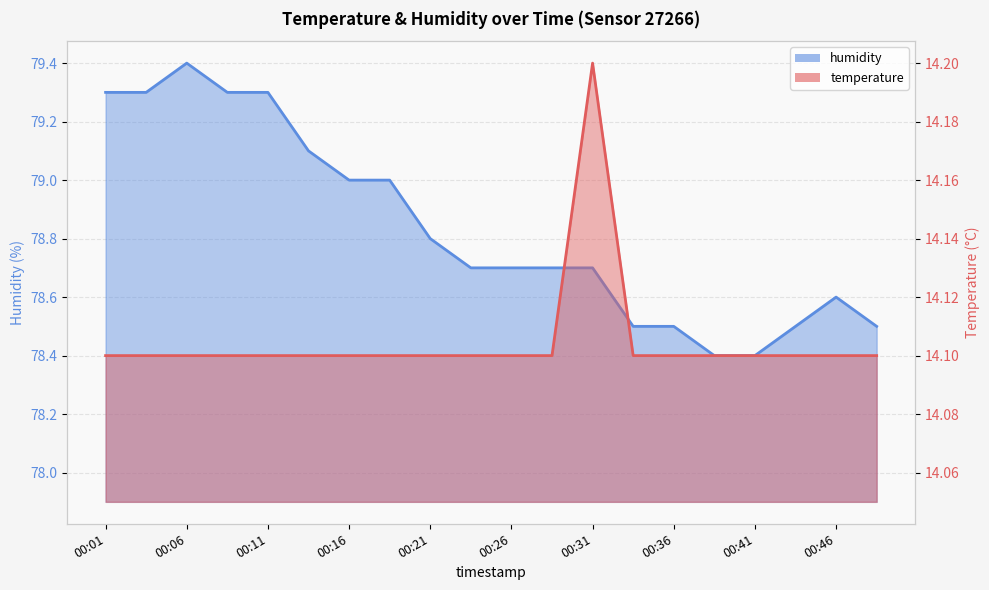

Which series has the largest total across all categories?

humidity